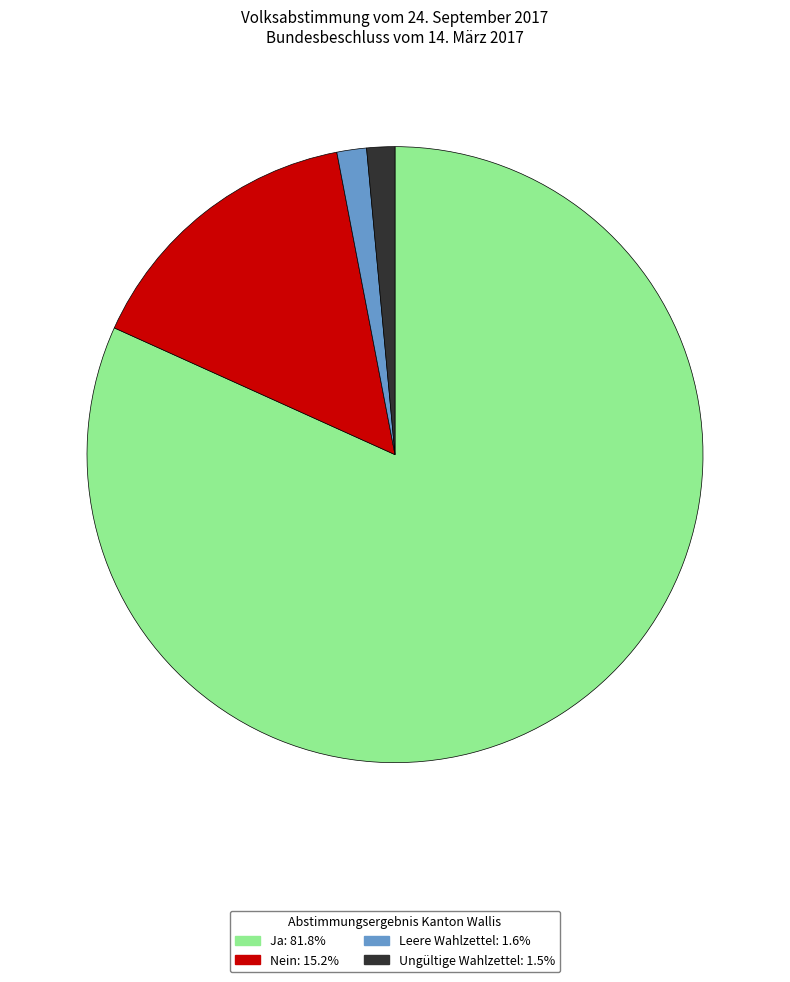

What is the ratio of the value at Ja to the value at Ungültige Wahlzettel?

55.5